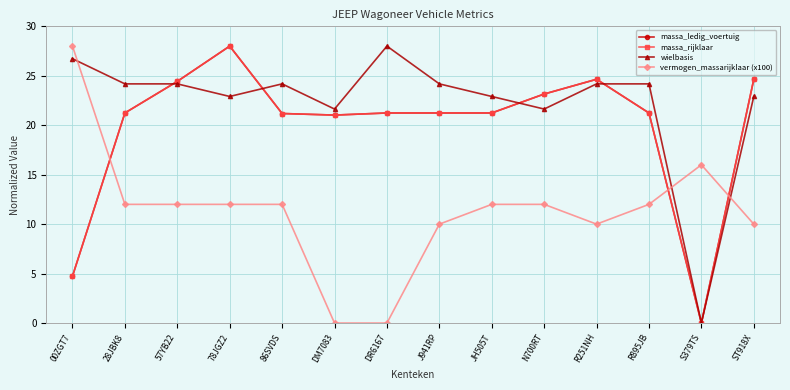

List the series in order of their peak value, highest first.

massa_ledig_voertuig, massa_rijklaar, wielbasis, vermogen_massarijklaar (x100)